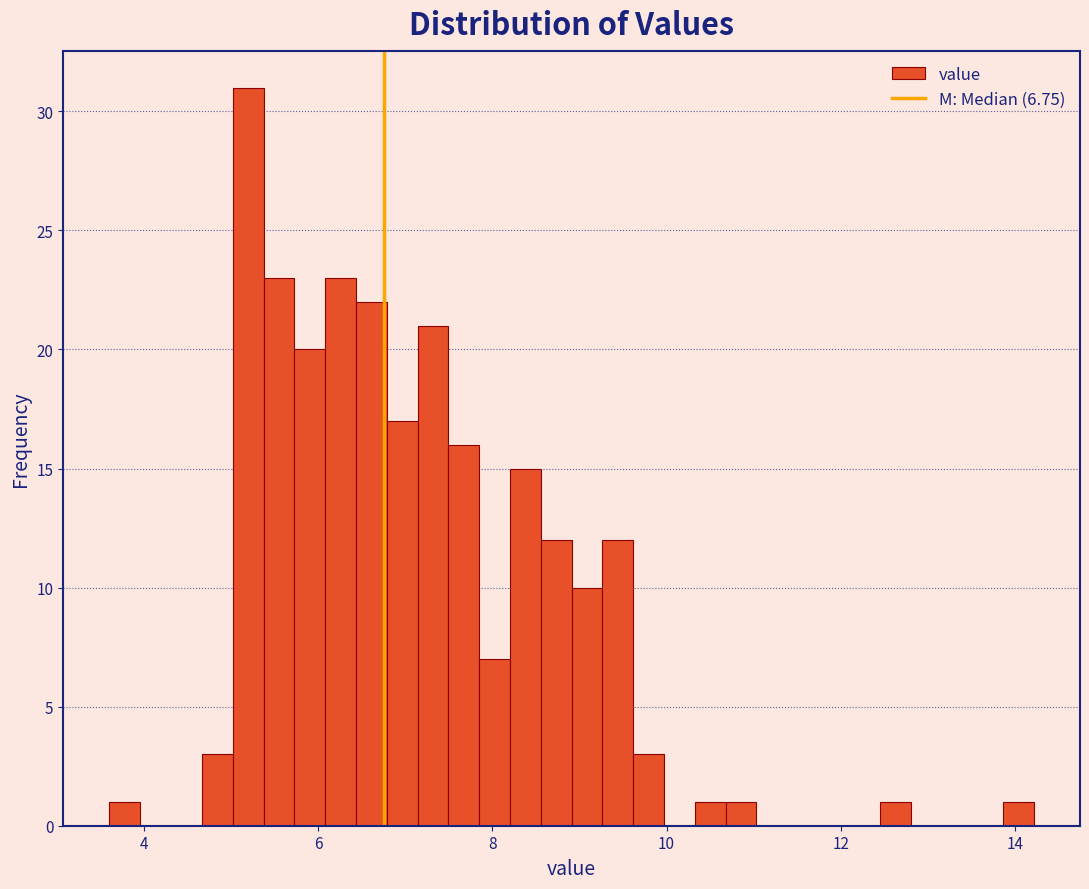

Around what value on the x-axis is the tallest bar? Give the approximate position of its centre, as read against the axis.

5.2